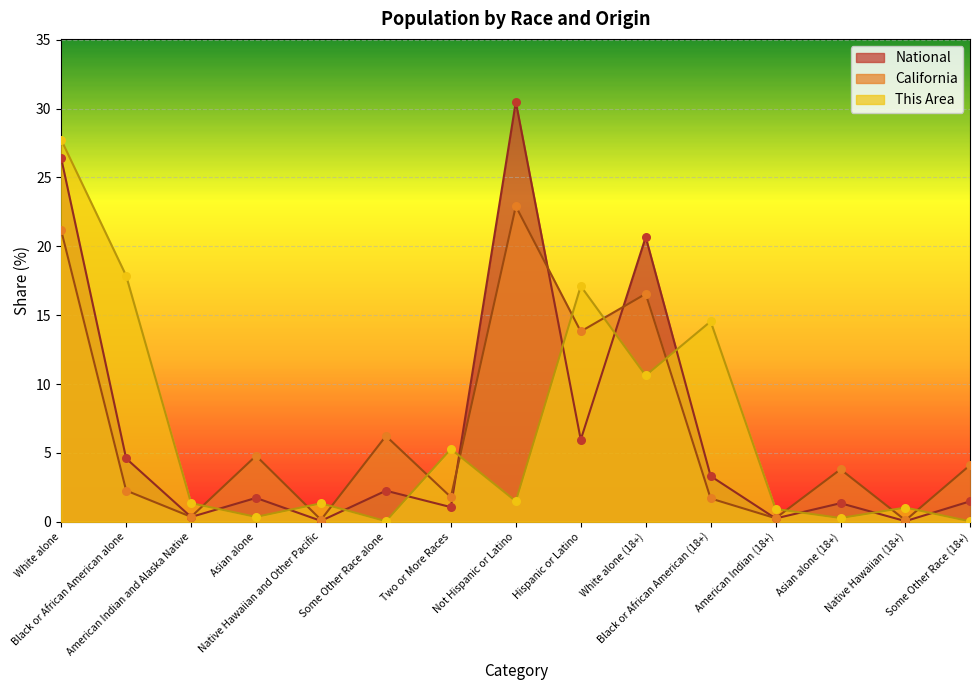

What are all the series names shown in the legend?

National, California, This Area